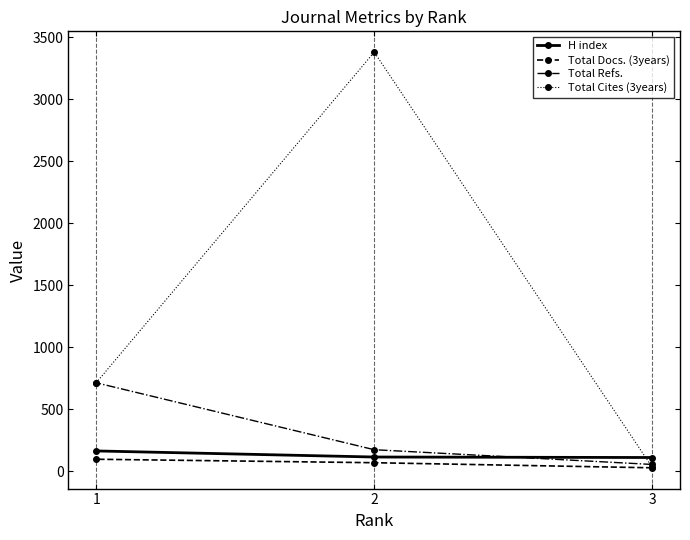

The value of Total Cites (3years) at 1 is 712. True or false?

True